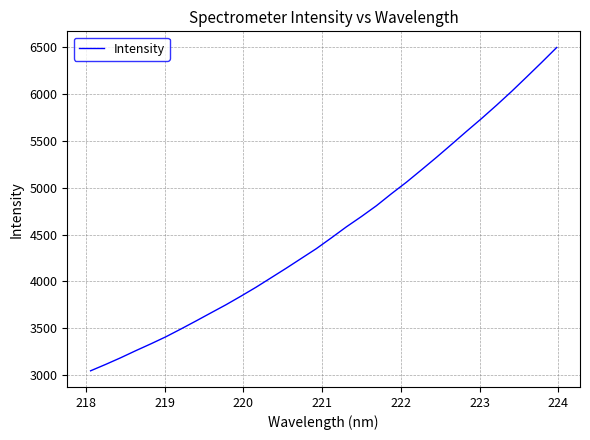

What is the greatest value displayed?

6496.4